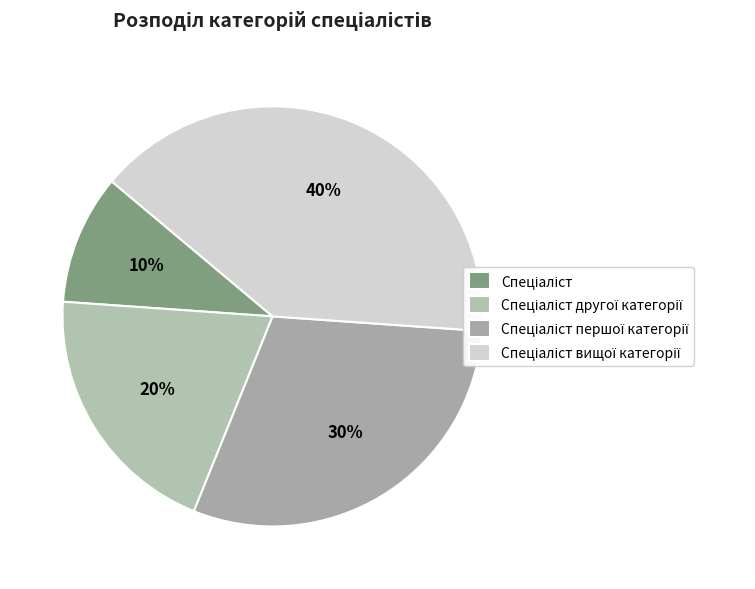

Count the number of slices in the pie.

4